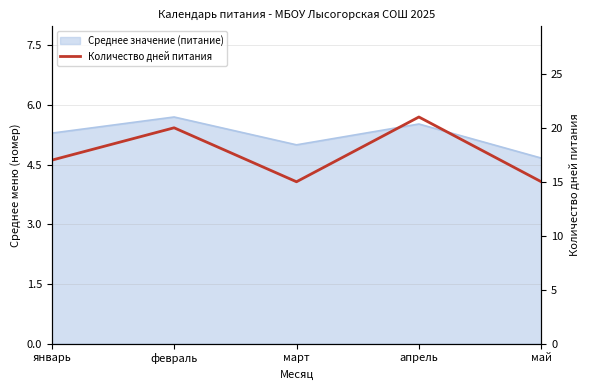

What is the sum of all values?

88